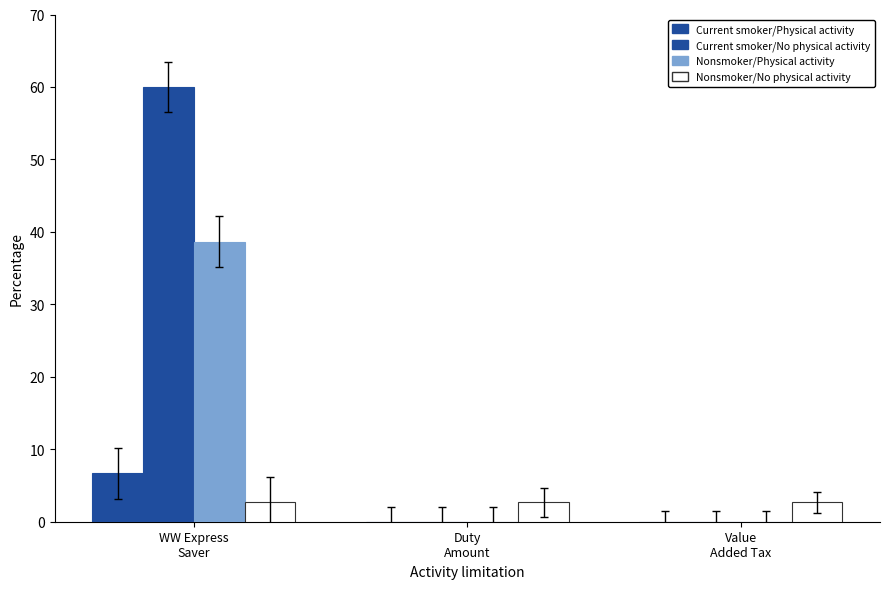

How many distinct data groups are displayed?

4